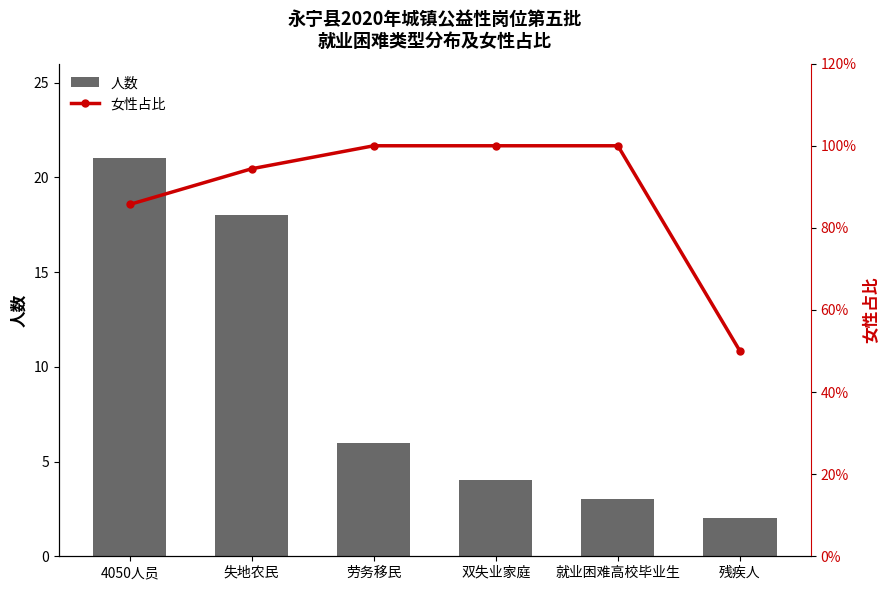

What is the sum of the 人数 values at 劳务移民 and 失地农民?

24